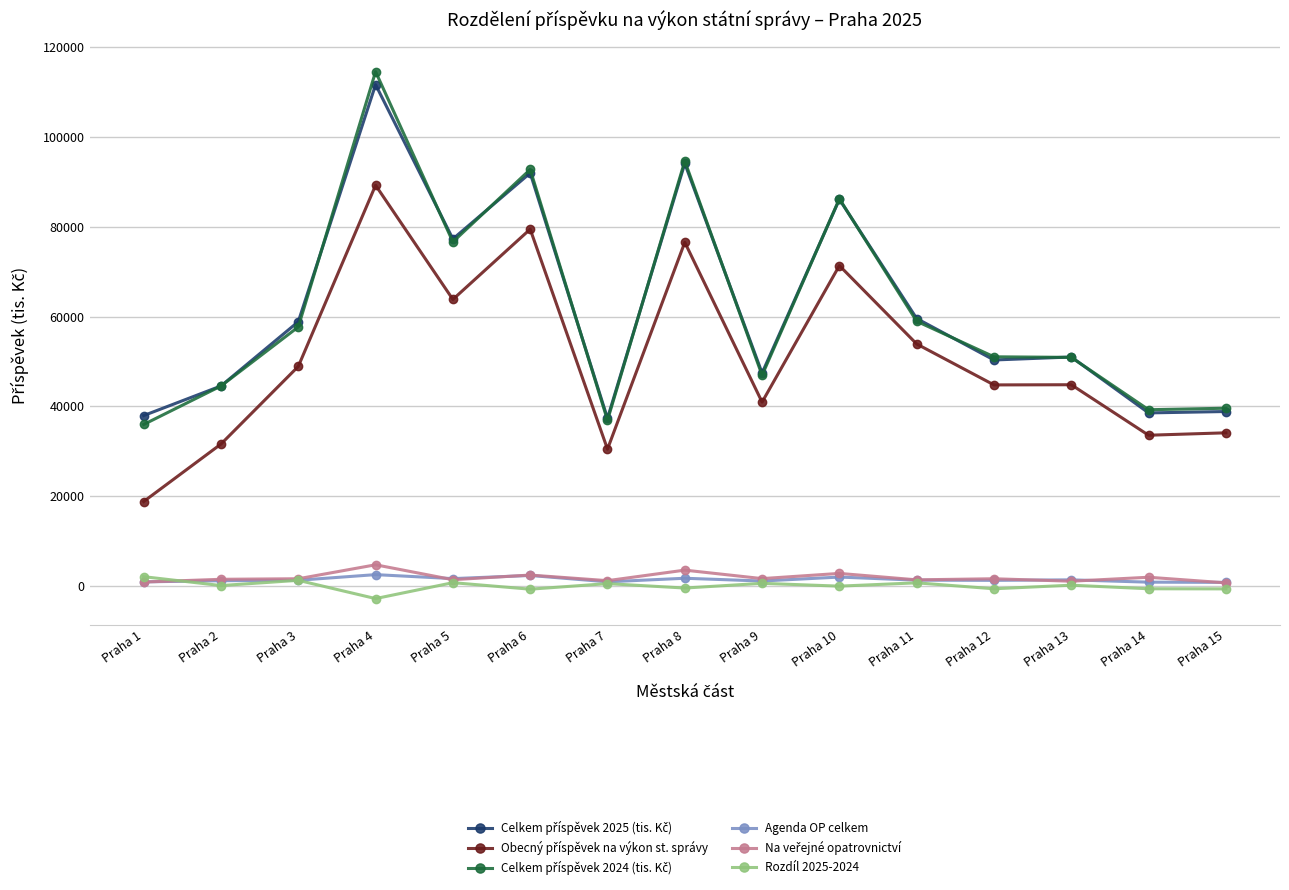

At which category is the sum across all series the highest?

Praha 4